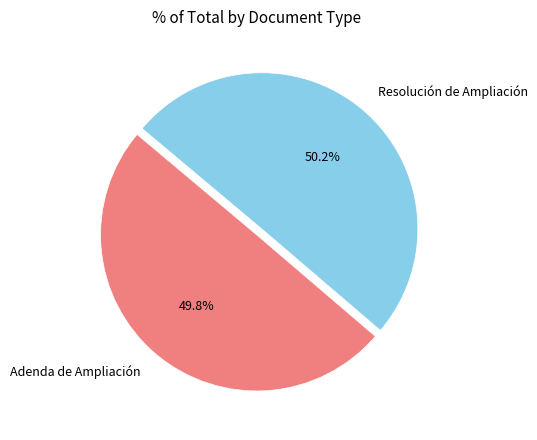

Combined, do Adenda de Ampliación and Resolución de Ampliación account for over 50%?

Yes